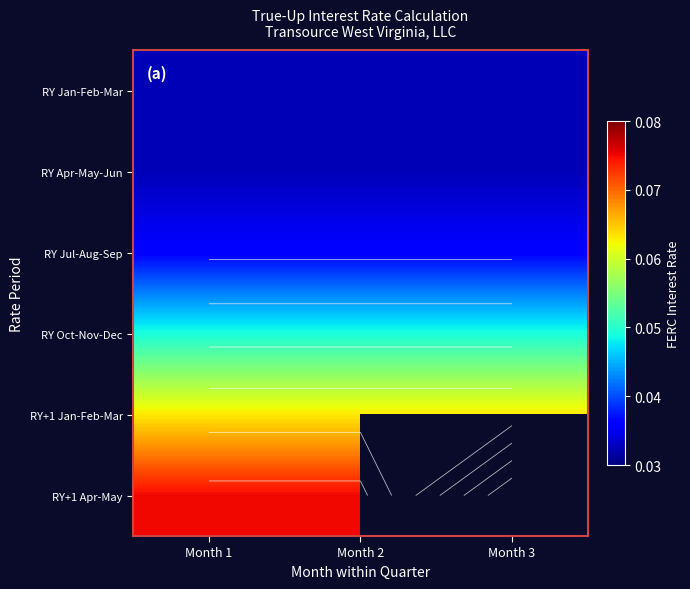

List the labels in order of RY Jan-Feb-Mar value, smallest first.

Month 1, Month 2, Month 3